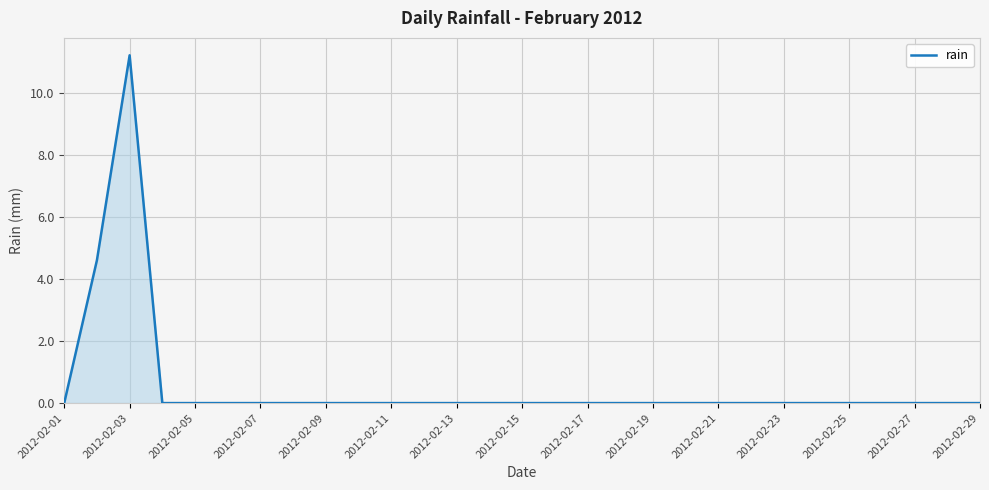

What is the greatest value displayed?

11.2